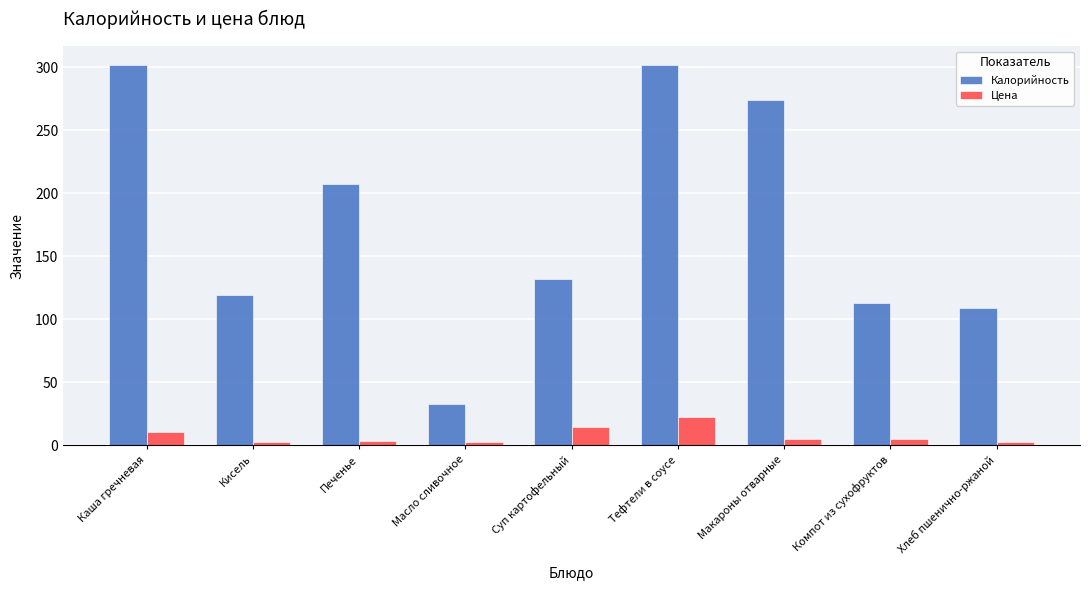

What is the difference between the maximum and minimum values in the Калорийность series?

268.6